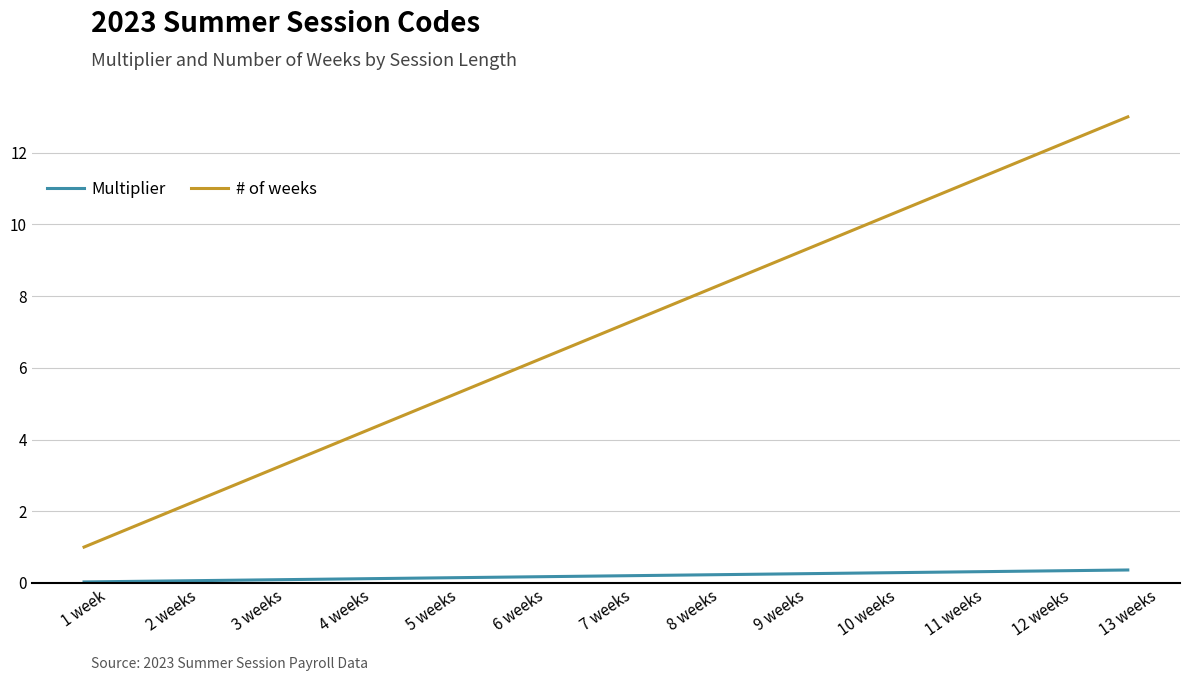

True or false: Multiplier and # of weeks cross at least once.

False